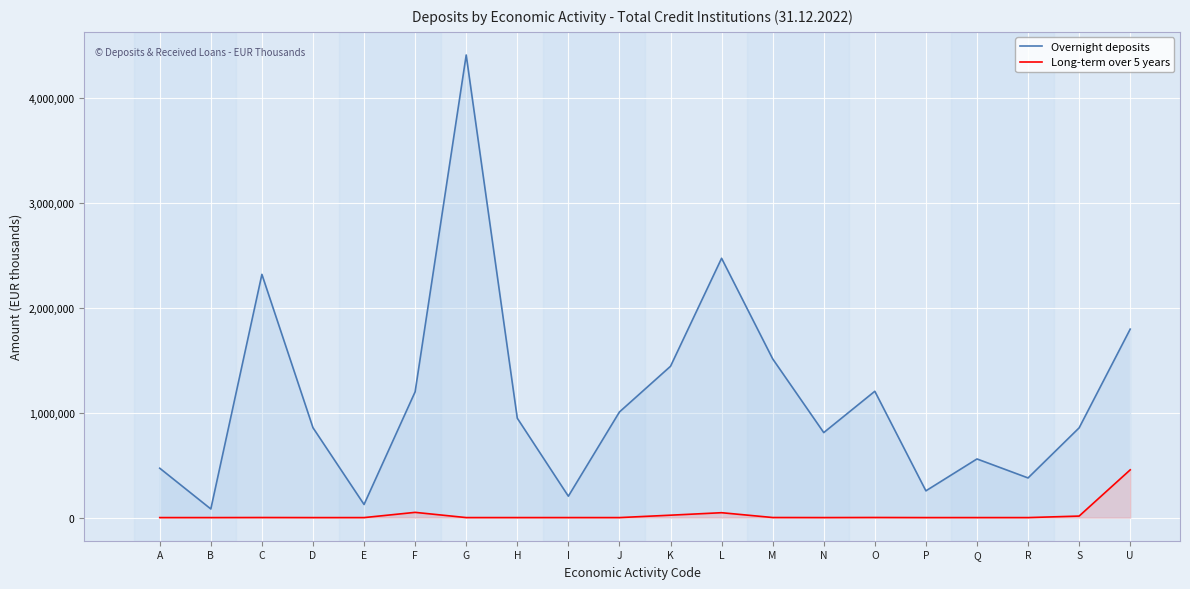

At which category is the sum across all series the highest?

G